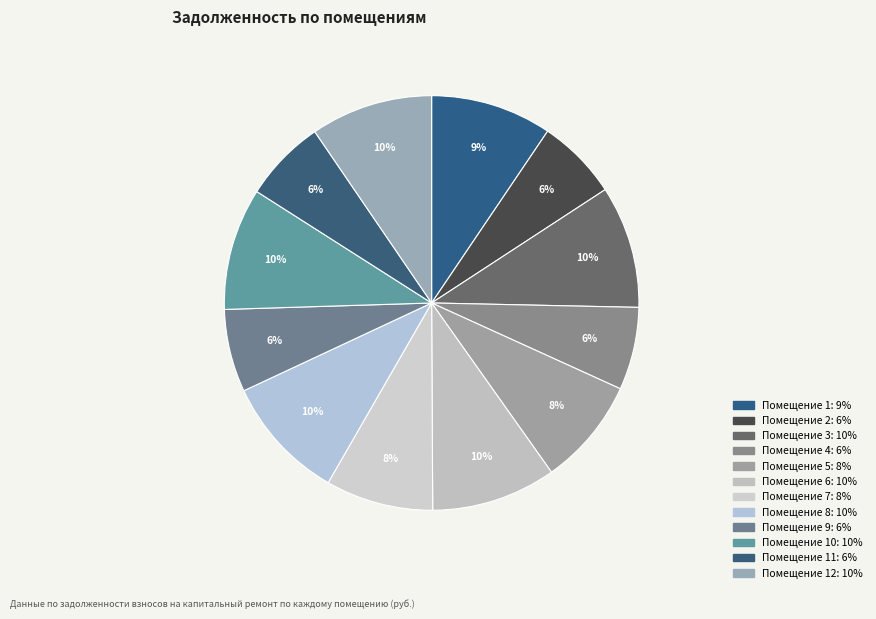

How many slices are in this pie chart?

12